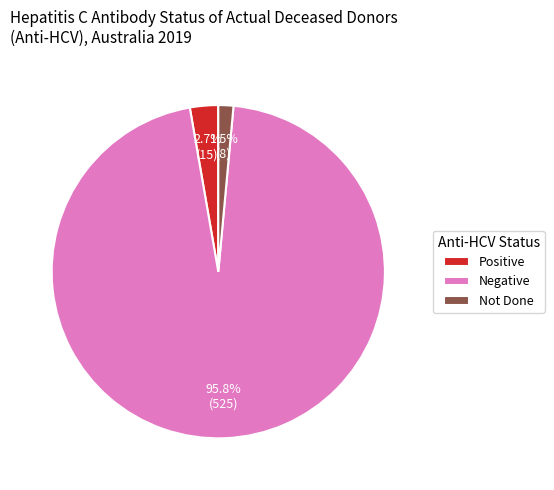

Which category accounts for the majority?

Negative